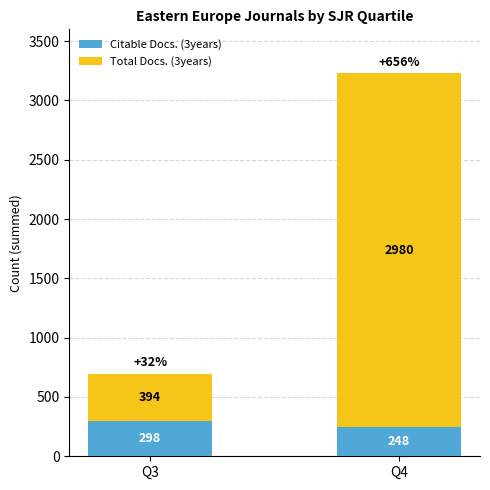

How many values in the Citable Docs. (3years) series are below 298?

1